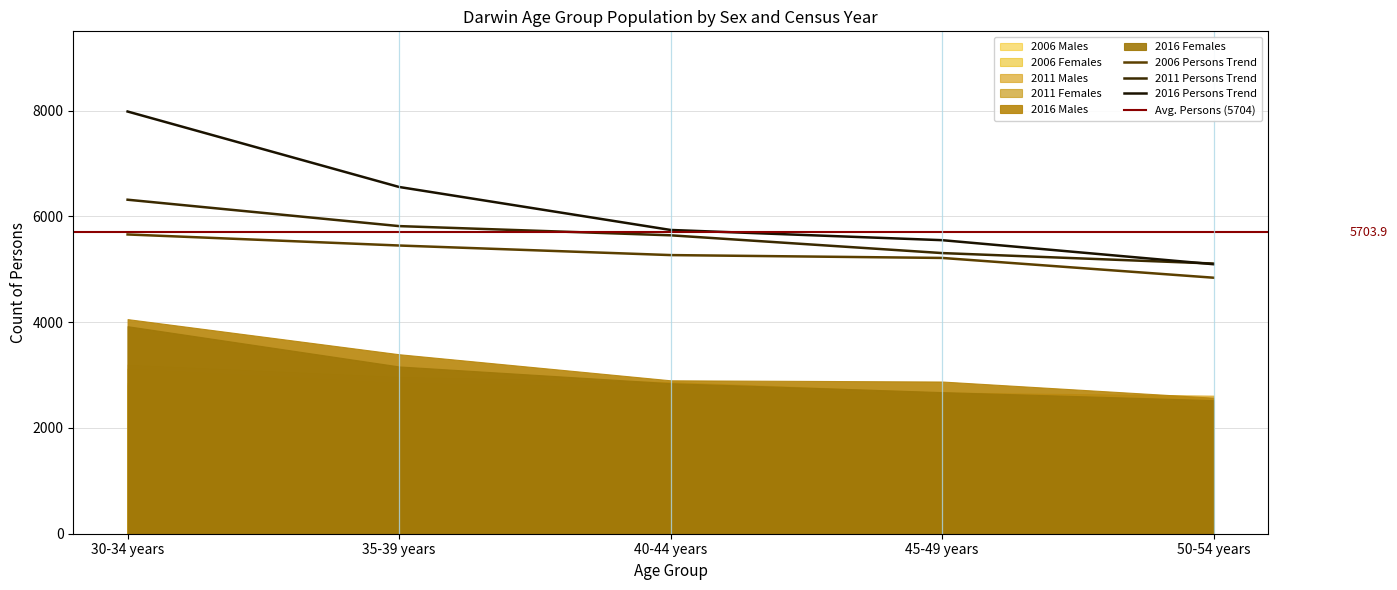

Between 45-49 years and 40-44 years, which is larger?

40-44 years